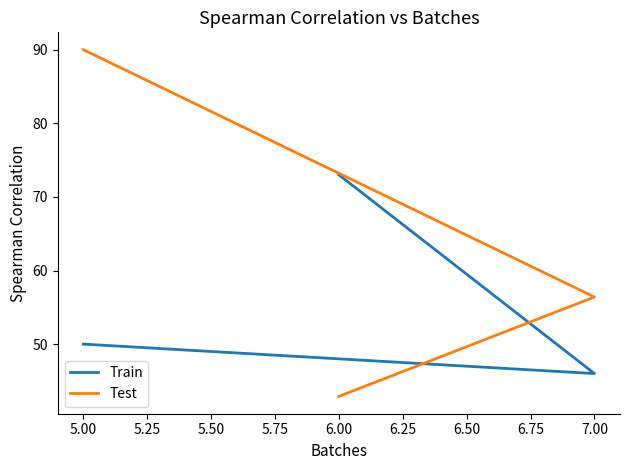

What are all the series names shown in the legend?

Train, Test